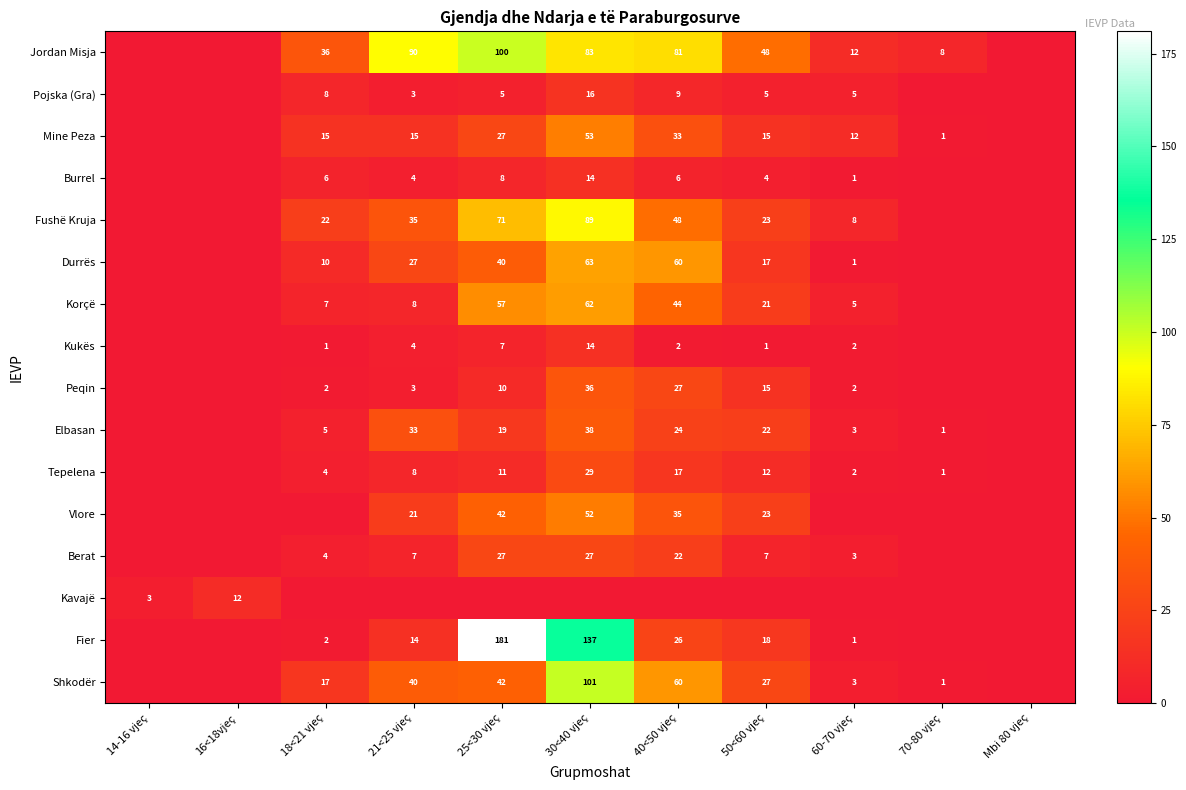

The value of Vlore at 50<60 vjeç is 39. True or false?

False